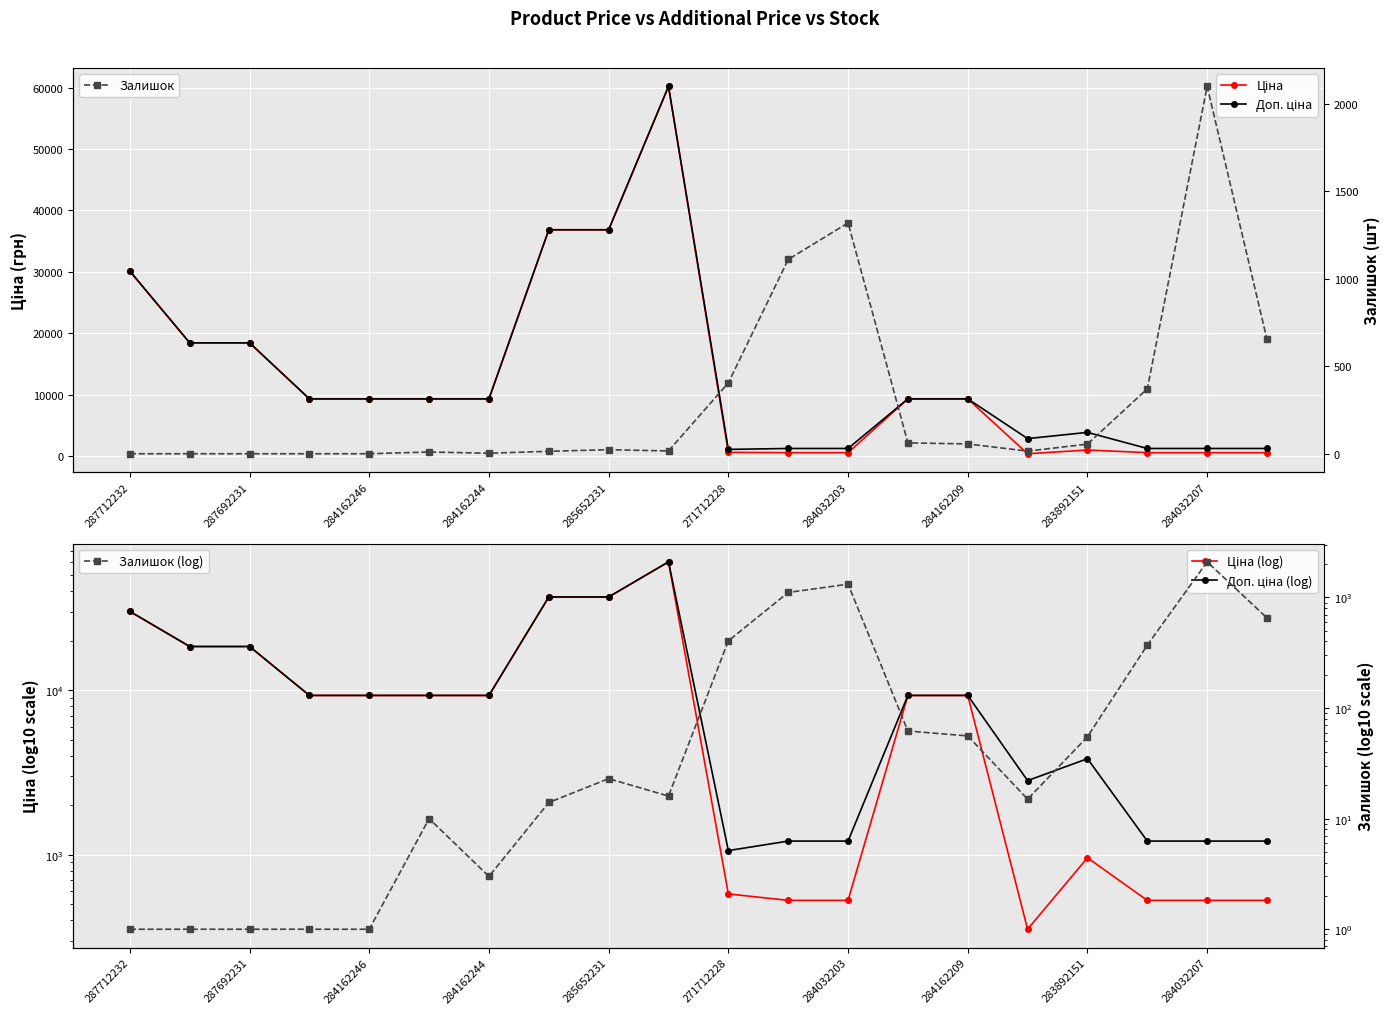

What is the minimum value for Ціна (log)?

352.6